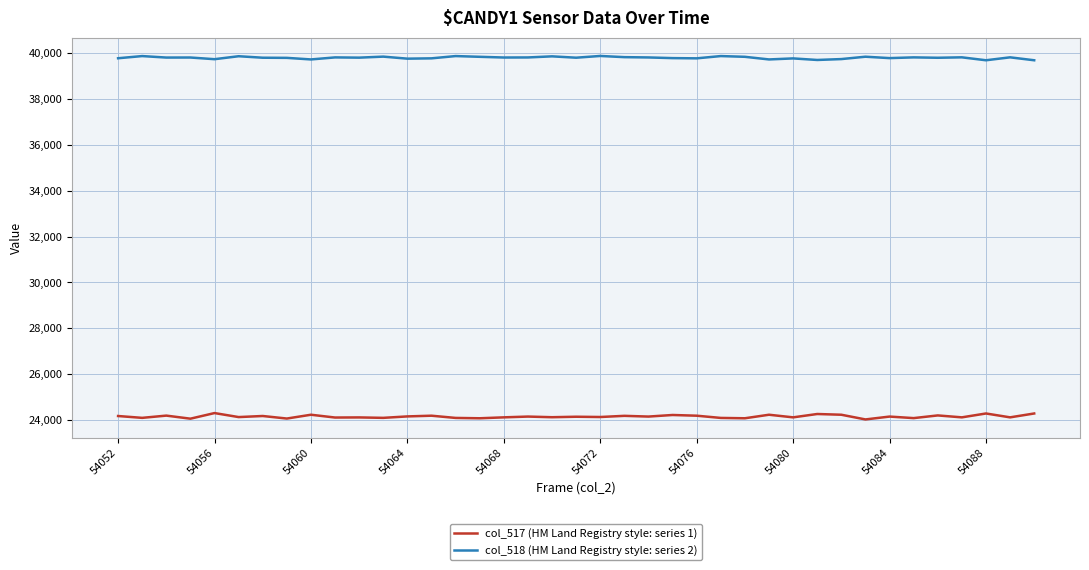

True or false: col_518 (HM Land Registry style: series 2) and col_517 (HM Land Registry style: series 1) intersect in this chart.

False